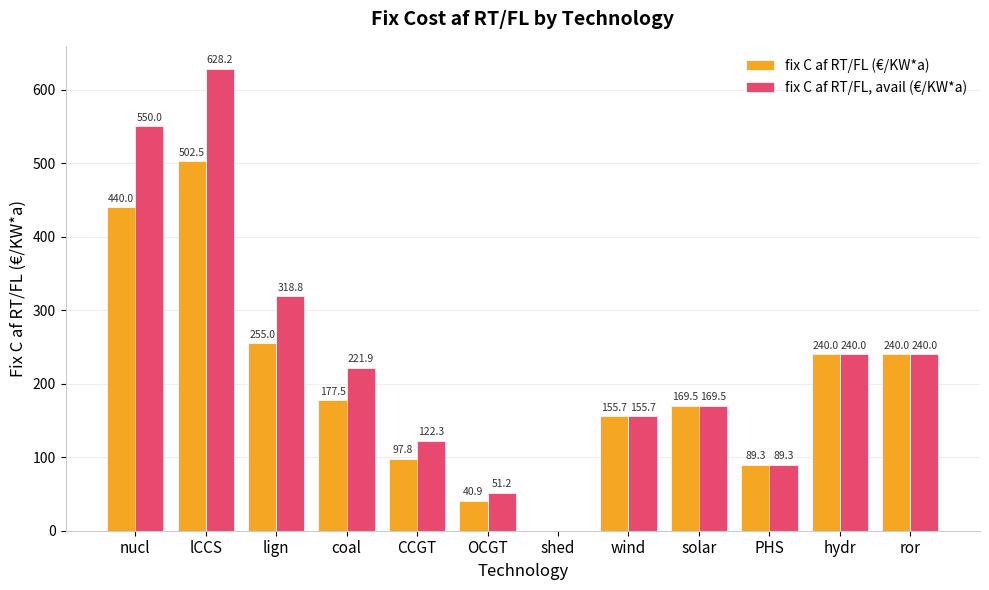

Which series has the largest total across all categories?

fix C af RT/FL, avail (€/KW*a)